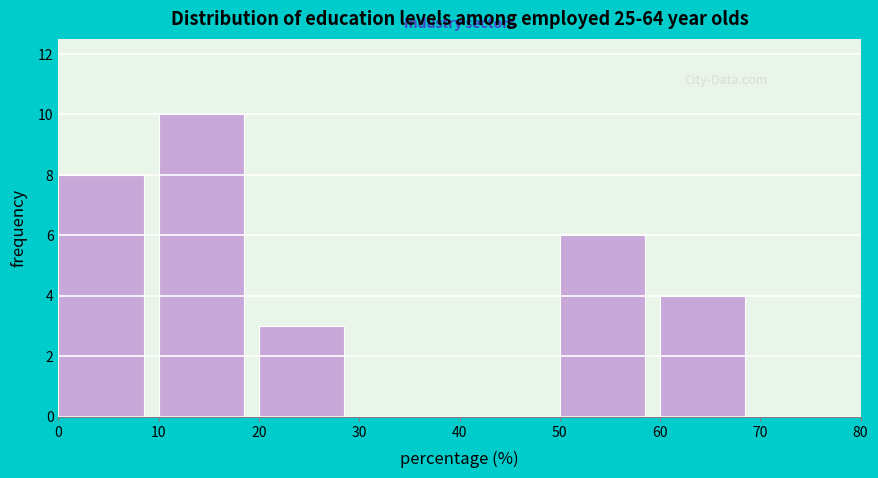

How tall is the bar that spans 20 to 30 on the x-axis? The values are not printed on the chart, so give them approximately, as read against the axis.

3